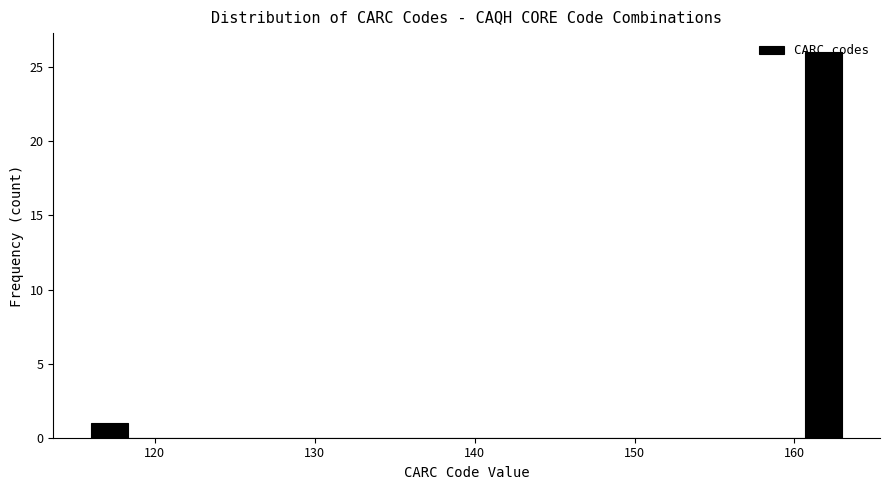

Read against the x-axis, roughly where is the centre of the tallest bar?

162